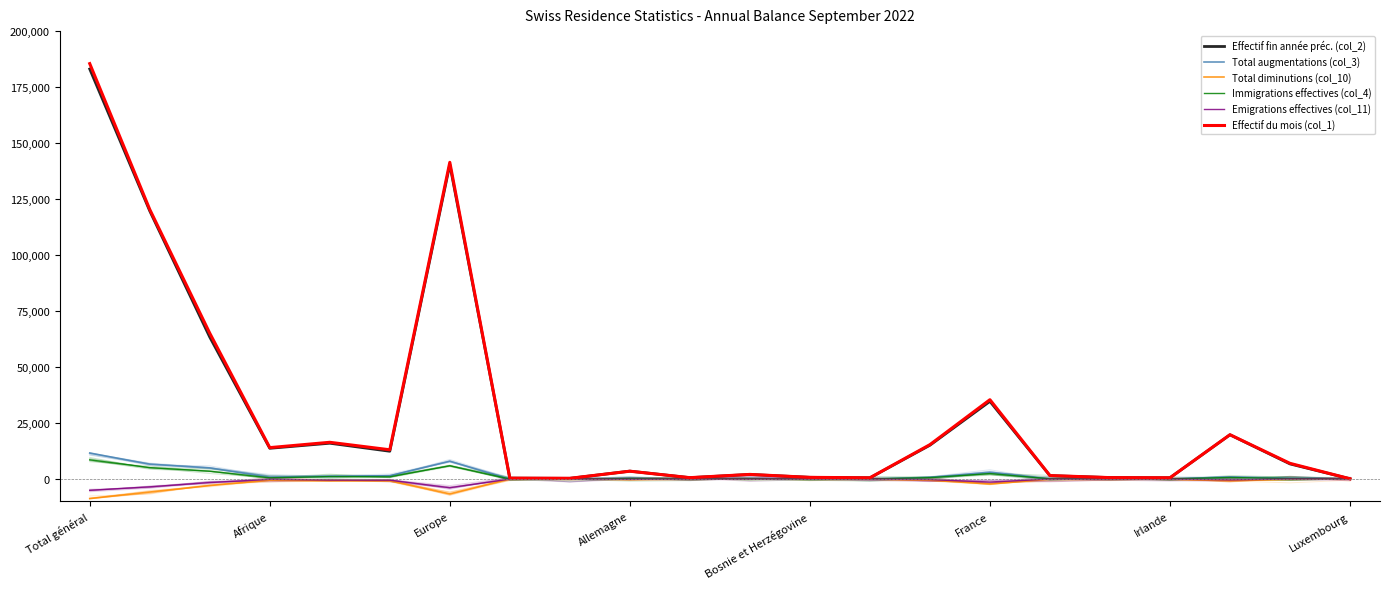

Is it true that Emigrations effectives (col_11) equals -474 at Bosnie et Herzégovine?

True